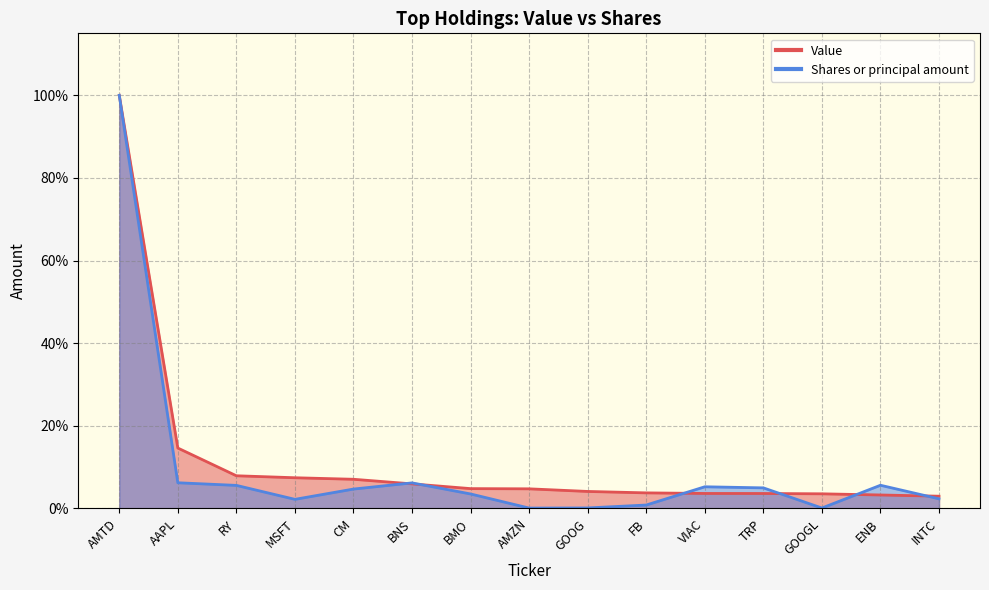

List the series in order of their overall mean, lowest first.

Shares or principal amount, Value